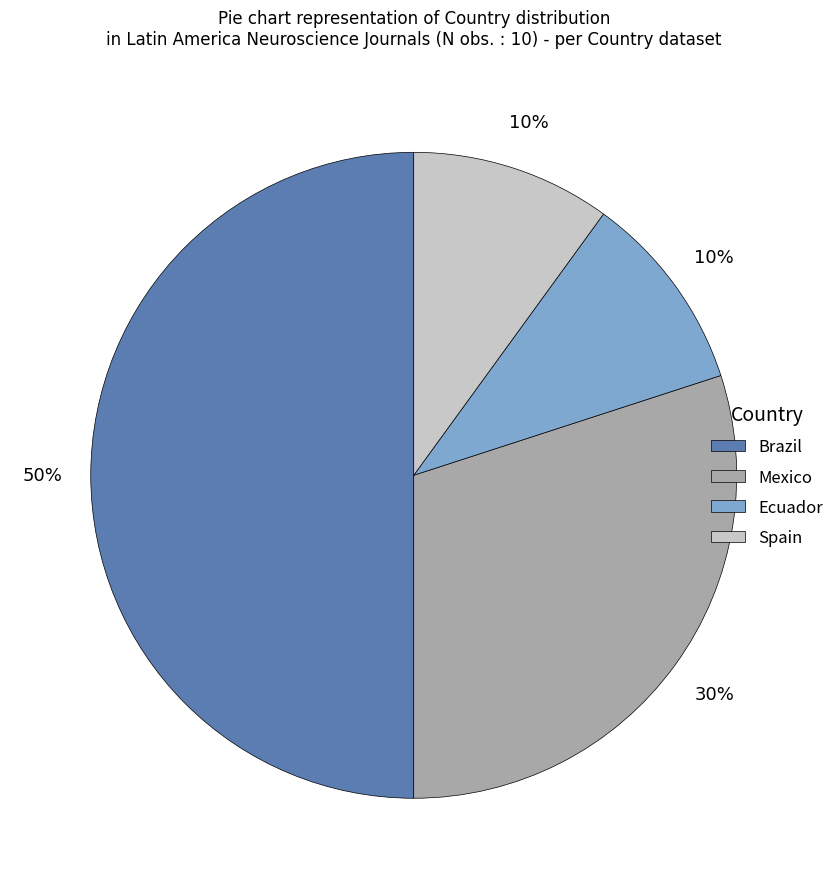

Between Brazil and Mexico, which is larger?

Brazil